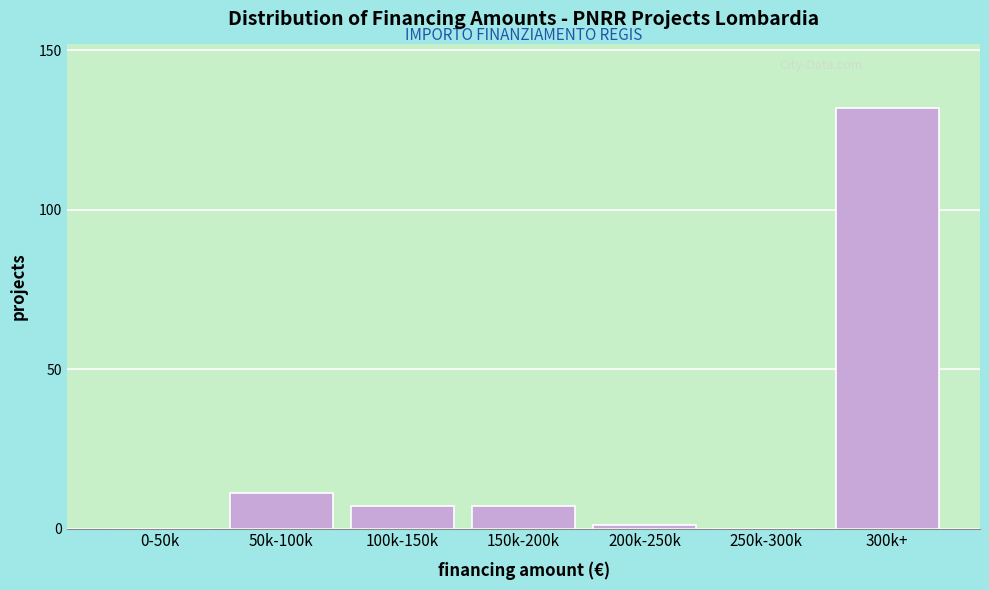

Reading left to right, transcribe all the data shown in this chart.

0-50k=0	50k-100k=11	100k-150k=7	150k-200k=7	200k-250k=1	250k-300k=0	300k+=132